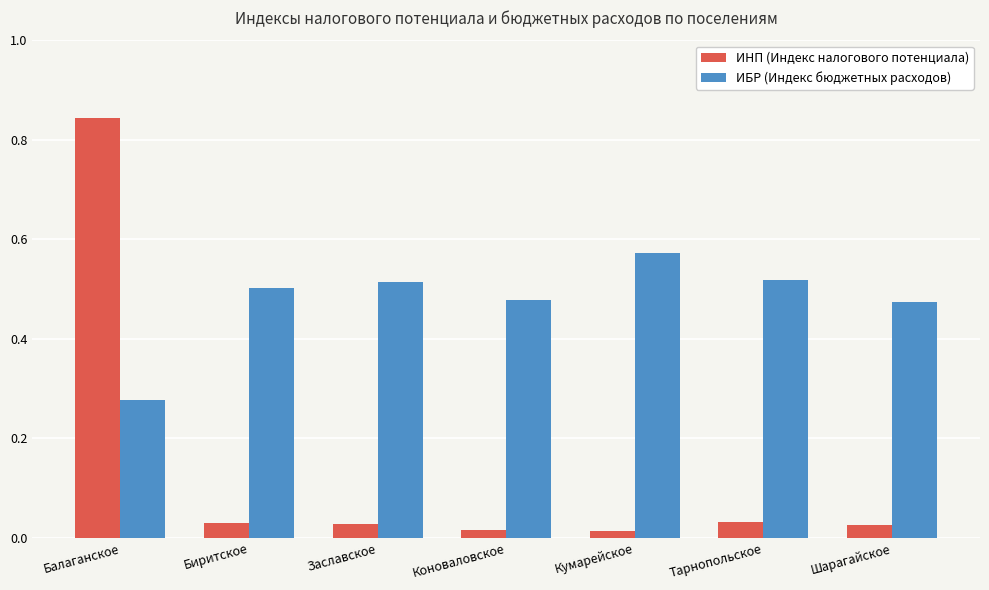

At which label does ИНП (Индекс налогового потенциала) reach its peak?

Балаганское